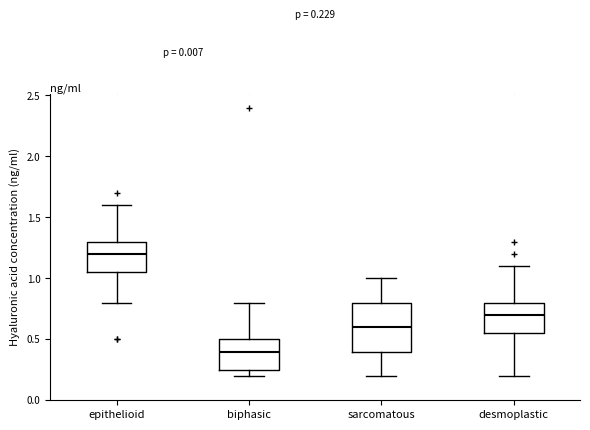

Which box's median line is the highest?

epithelioid